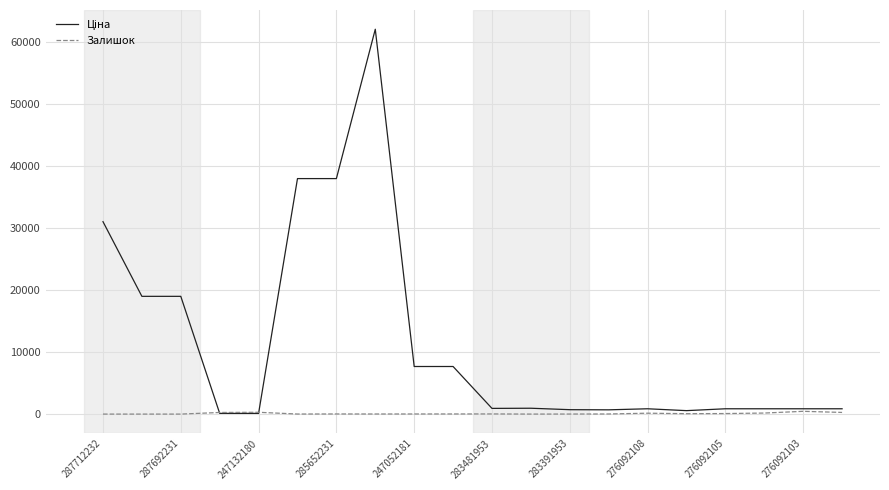

Does the chart display data point markers on the line(s)?

No